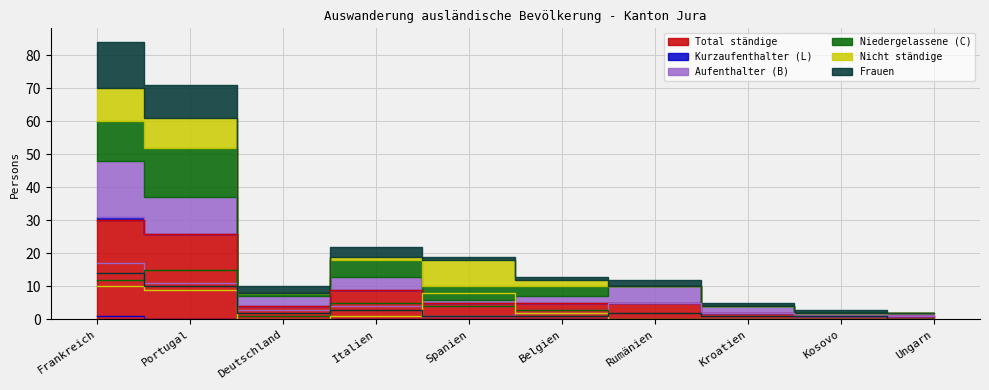

The value of Frauen at Deutschland is 2. True or false?

True